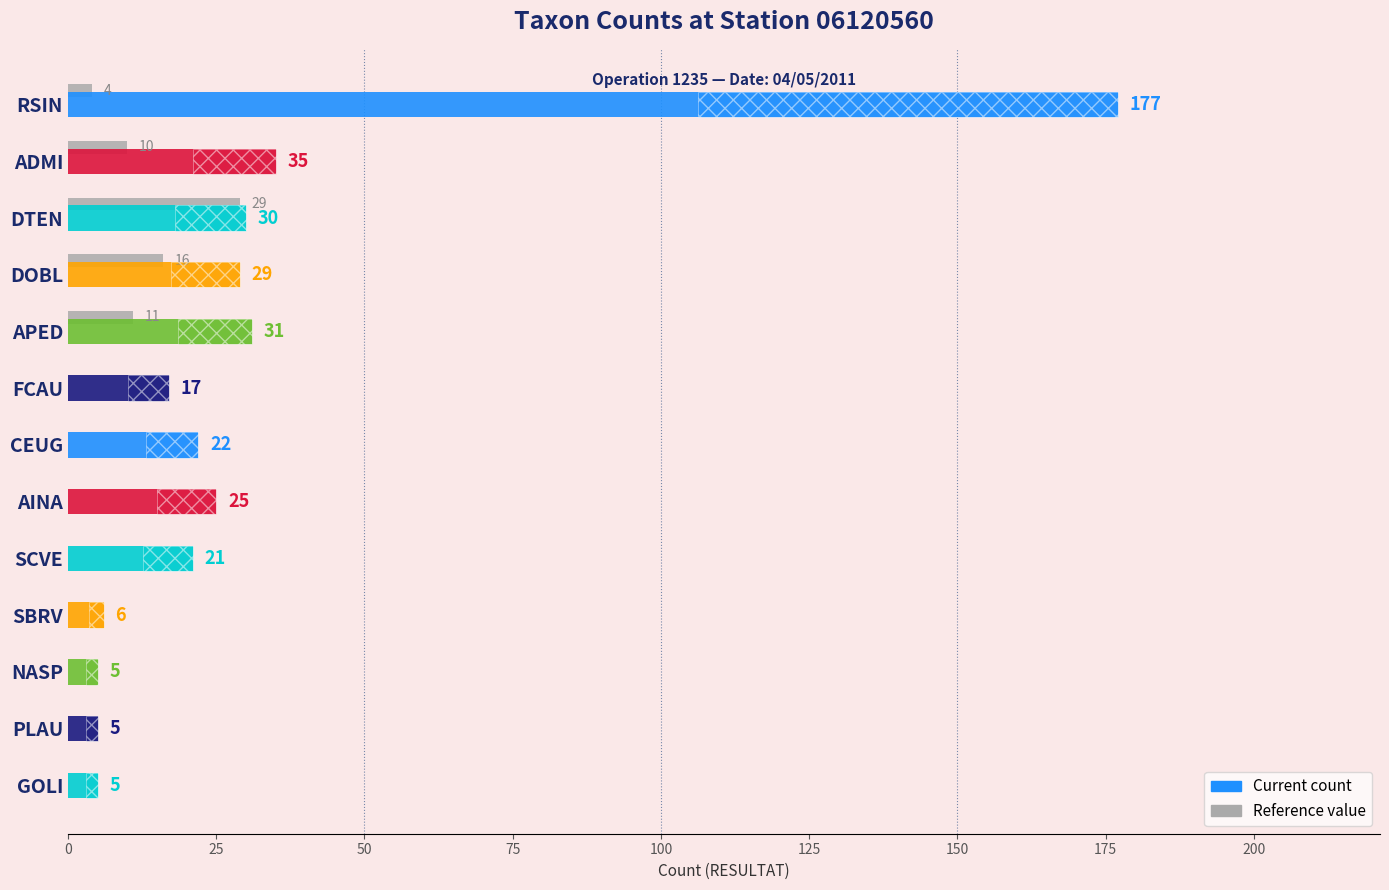

What is the average value?

31